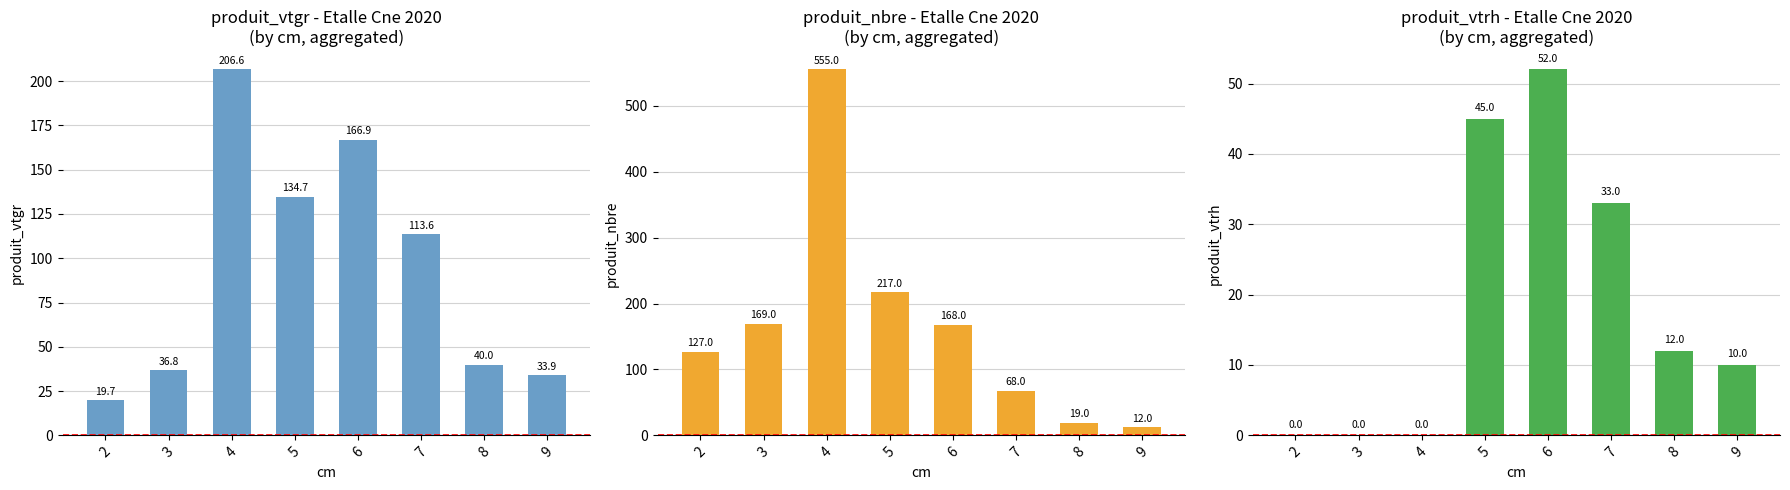

Count the number of data series in this chart.

3